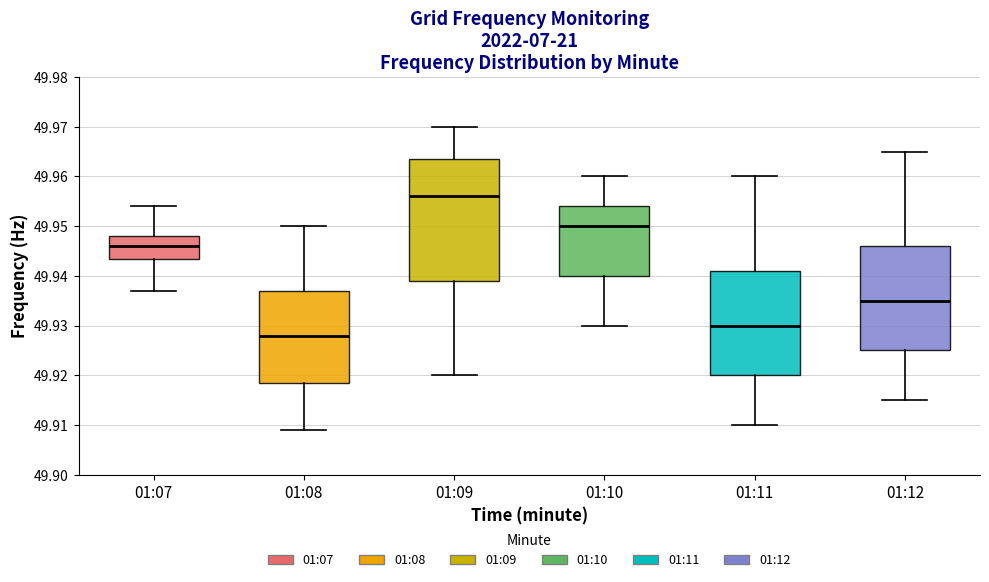

Reading left to right, read every box against the y-axis: the position of its median line, the range the box covers, and the ends of its whiskers. The values are not printed on the chart, so give them approximately, as read against the axis.

01:07: median 49.946, box 49.944 to 49.948, whiskers 49.937 to 49.954
01:08: median 49.928, box 49.919 to 49.937, whiskers 49.909 to 49.950
01:09: median 49.956, box 49.939 to 49.964, whiskers 49.920 to 49.970
01:10: median 49.950, box 49.940 to 49.954, whiskers 49.930 to 49.960
01:11: median 49.930, box 49.920 to 49.941, whiskers 49.910 to 49.960
01:12: median 49.935, box 49.925 to 49.946, whiskers 49.915 to 49.965